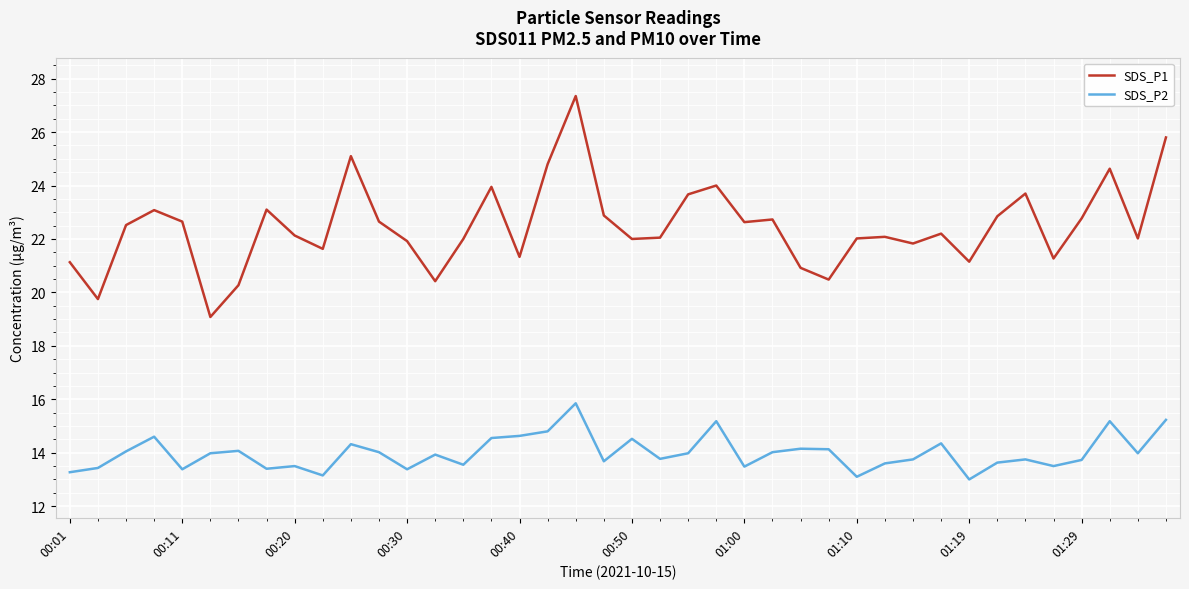

What is the highest value of the SDS_P1 series?

27.4